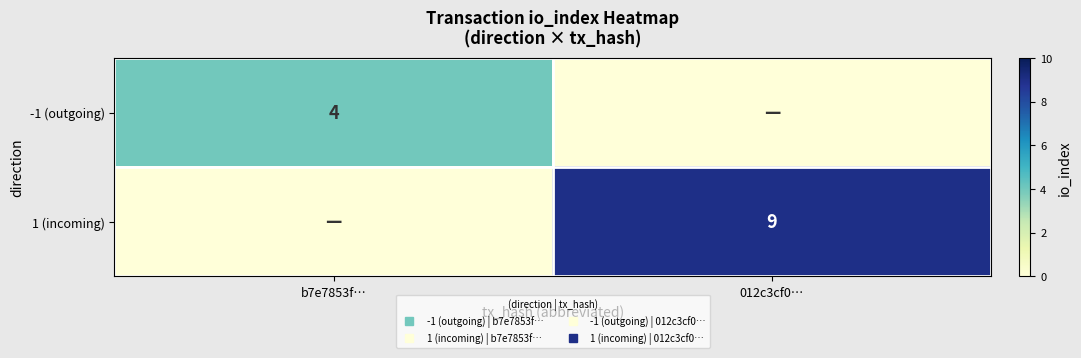

What is the total value across all series at 012c3cf0…?

9